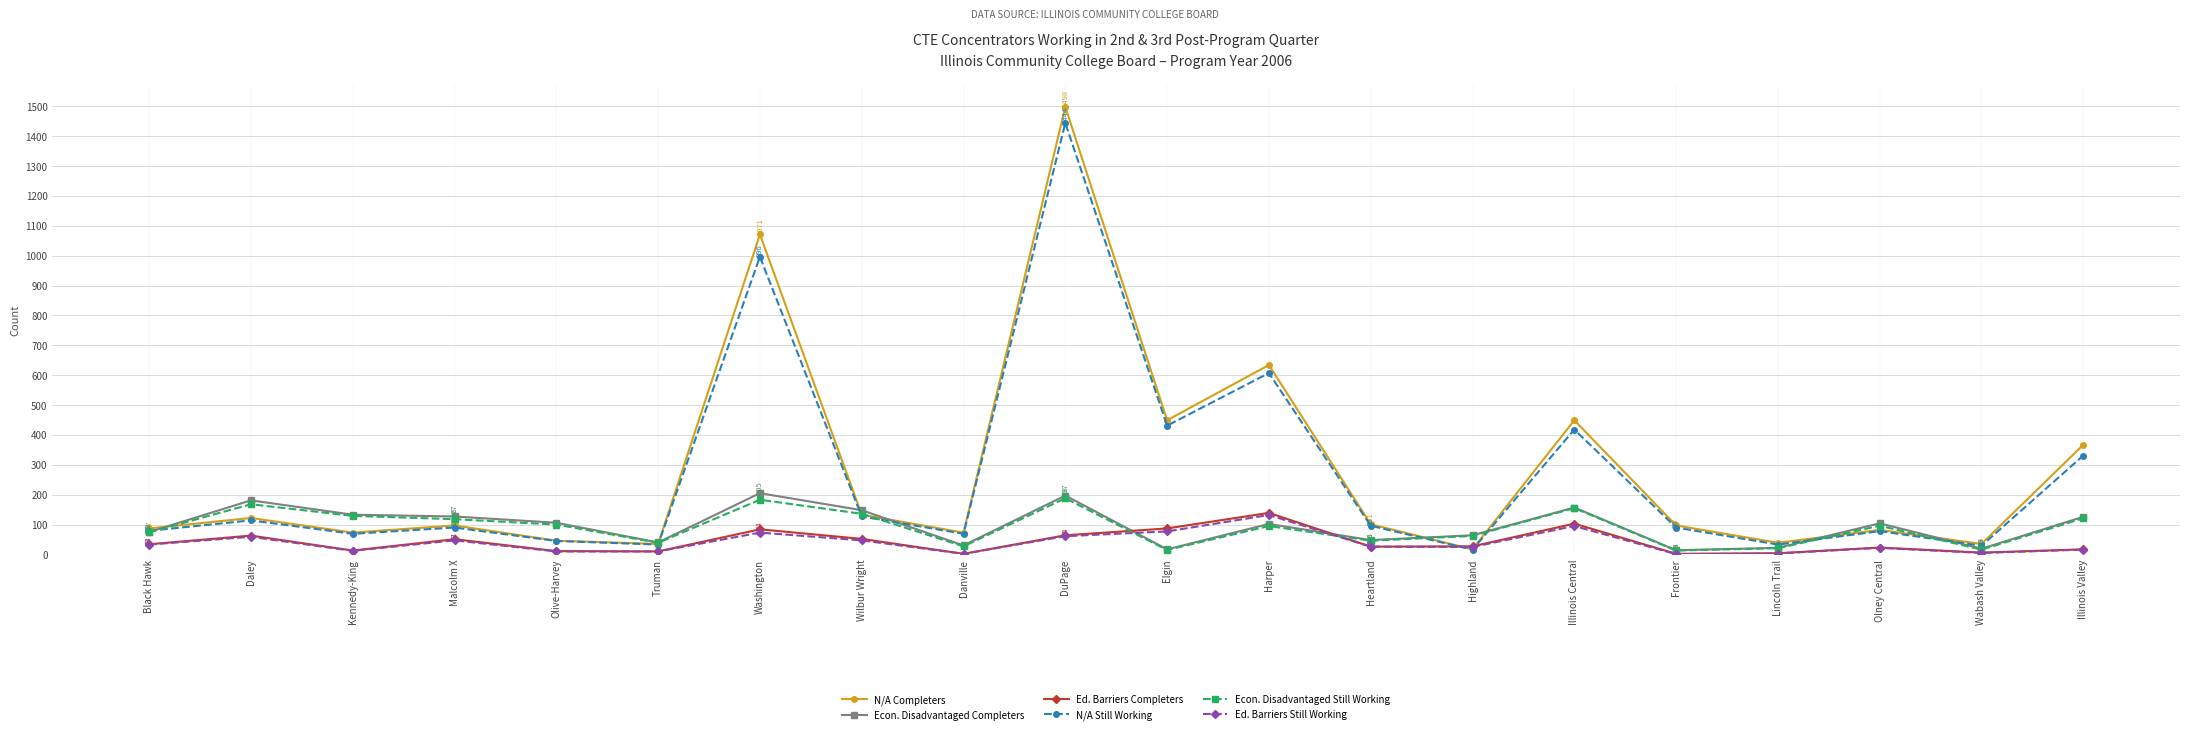

Where does the N/A Completers series first go above 97?

Daley